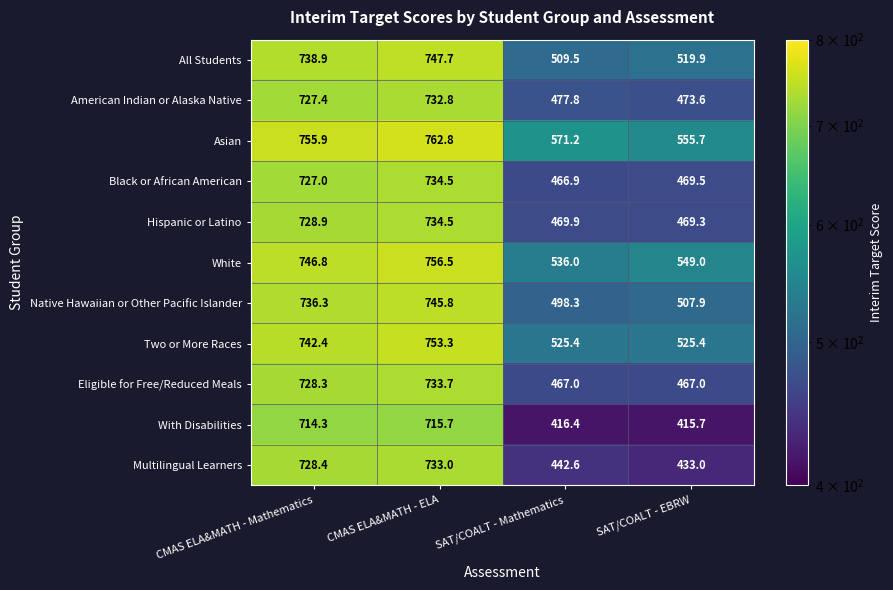

Count the number of data series in this chart.

11